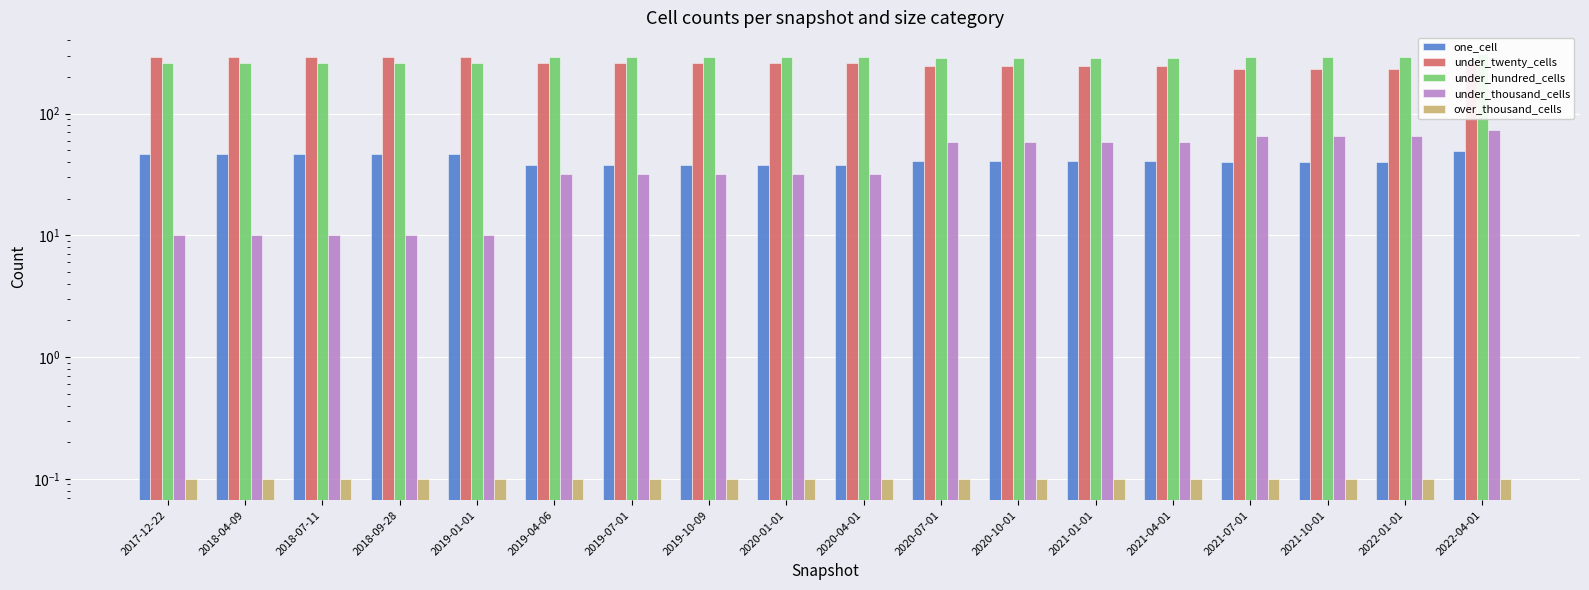

What is the sum of all one_cell values?

758.0